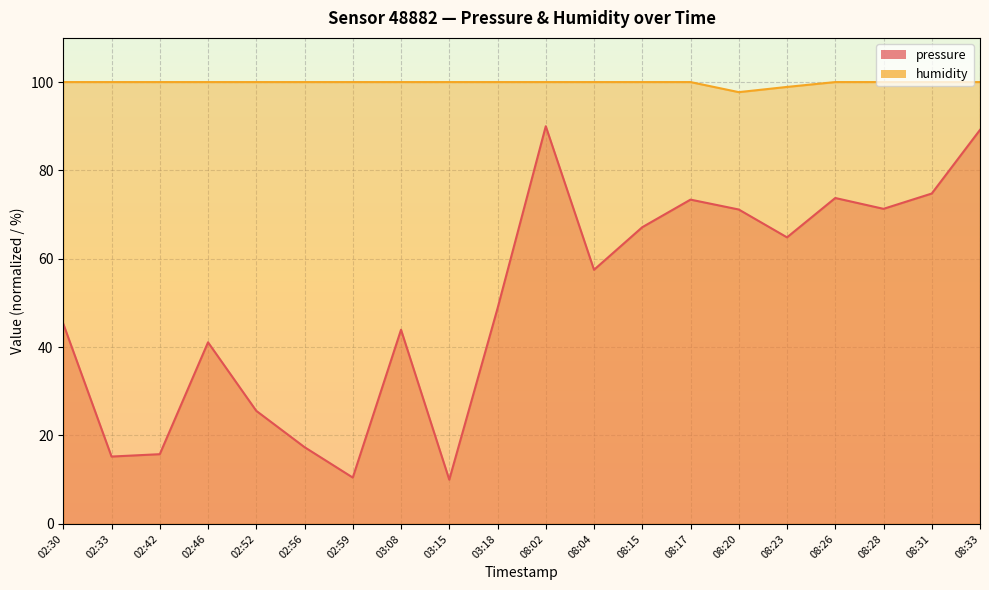

How many lines are shown in the chart?

2